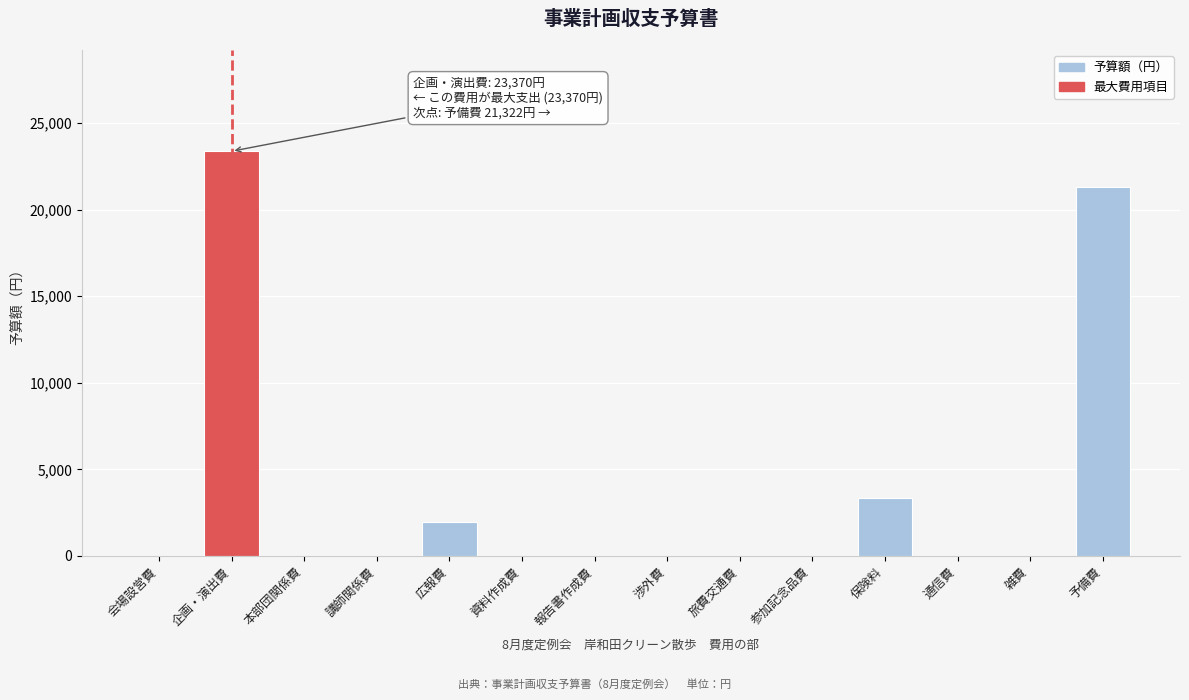

Reading left to right, transcribe all the data shown in this chart.

会場設営費=0	企画・演出費=23370	本部団関係費=0	講師関係費=0	広報費=1978	資料作成費=0	報告書作成費=0	渉外費=0	旅費交通費=0	参加記念品費=0	保険料=3330	通信費=0	雑費=0	予備費=21322